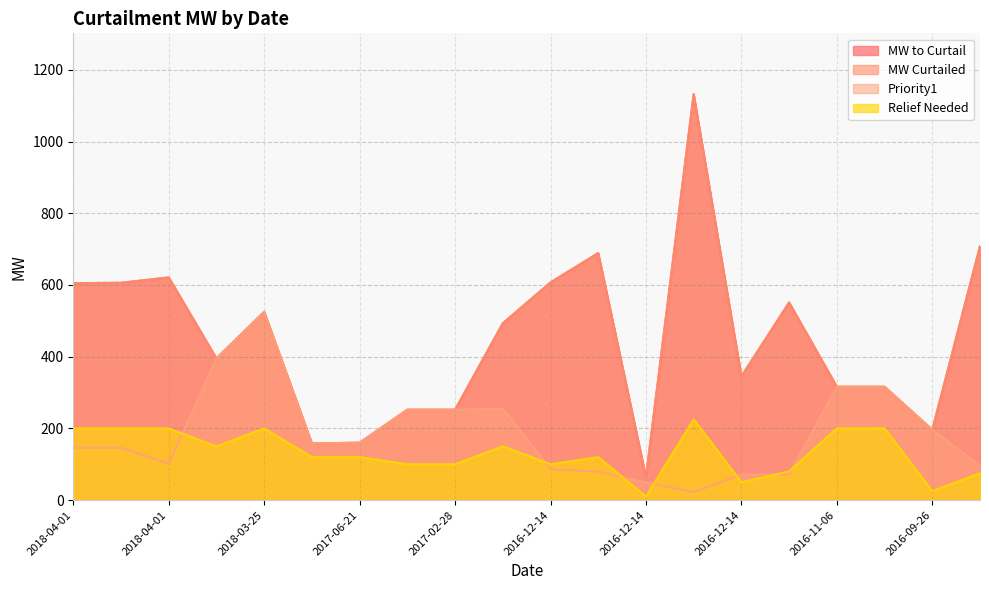

How many series are shown in this chart?

4